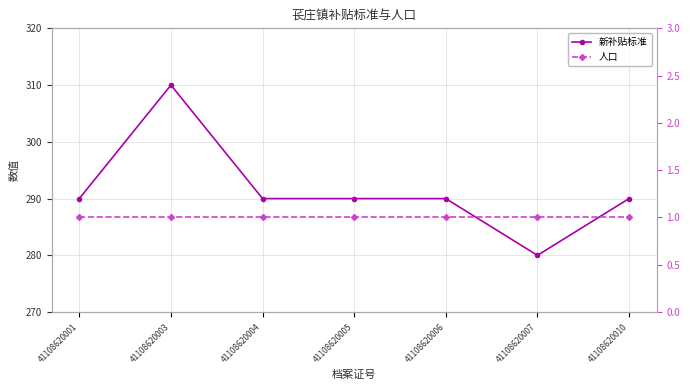

What is the value of the 新补贴标准 point at the 6th from the left?

280